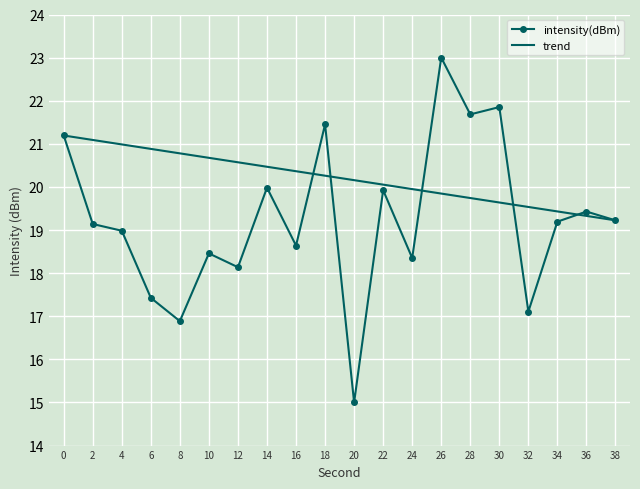

True or false: trend has a value of 19.2 at 38.

True